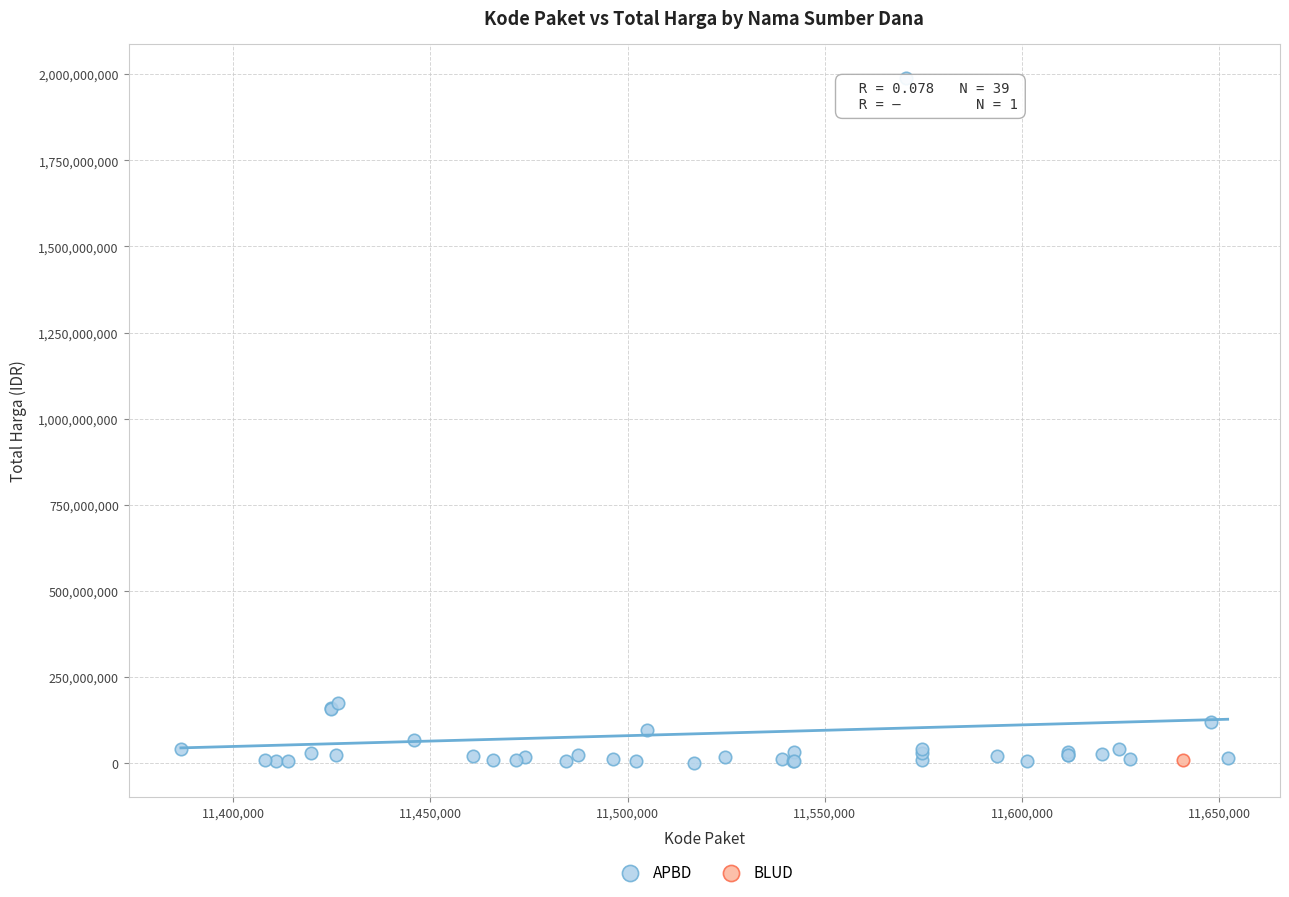

What are all the series names shown in the legend?

APBD, BLUD